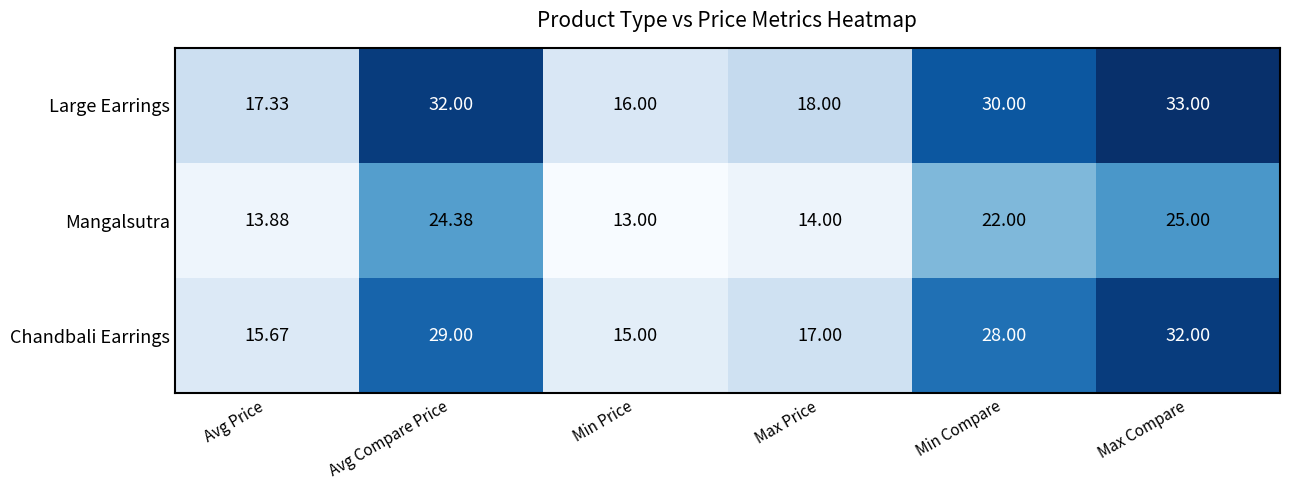

Rank the series at Min Price from highest to lowest value.

Large Earrings, Chandbali Earrings, Mangalsutra